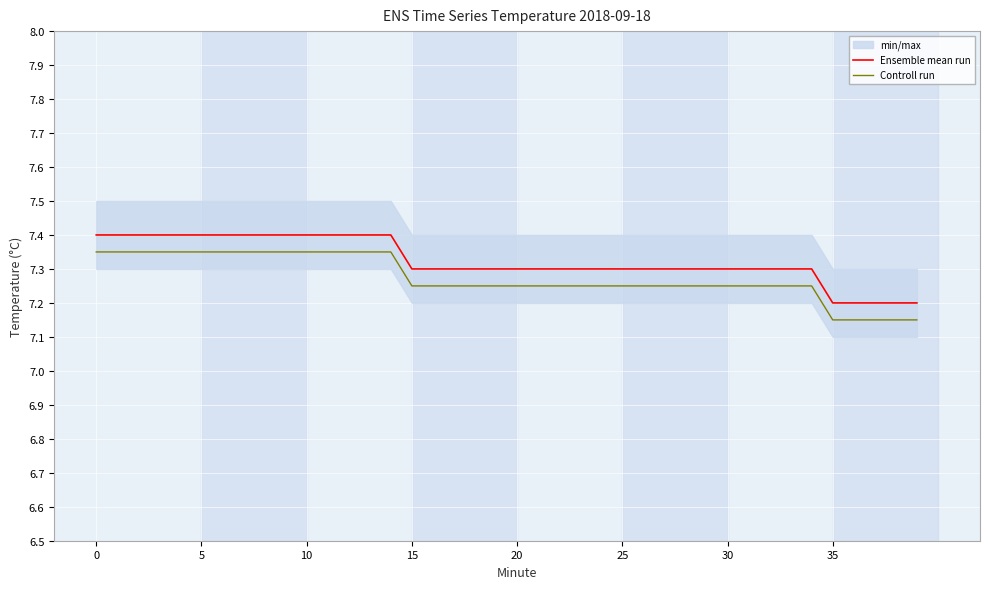

Between 25 and 12, which is larger?

12